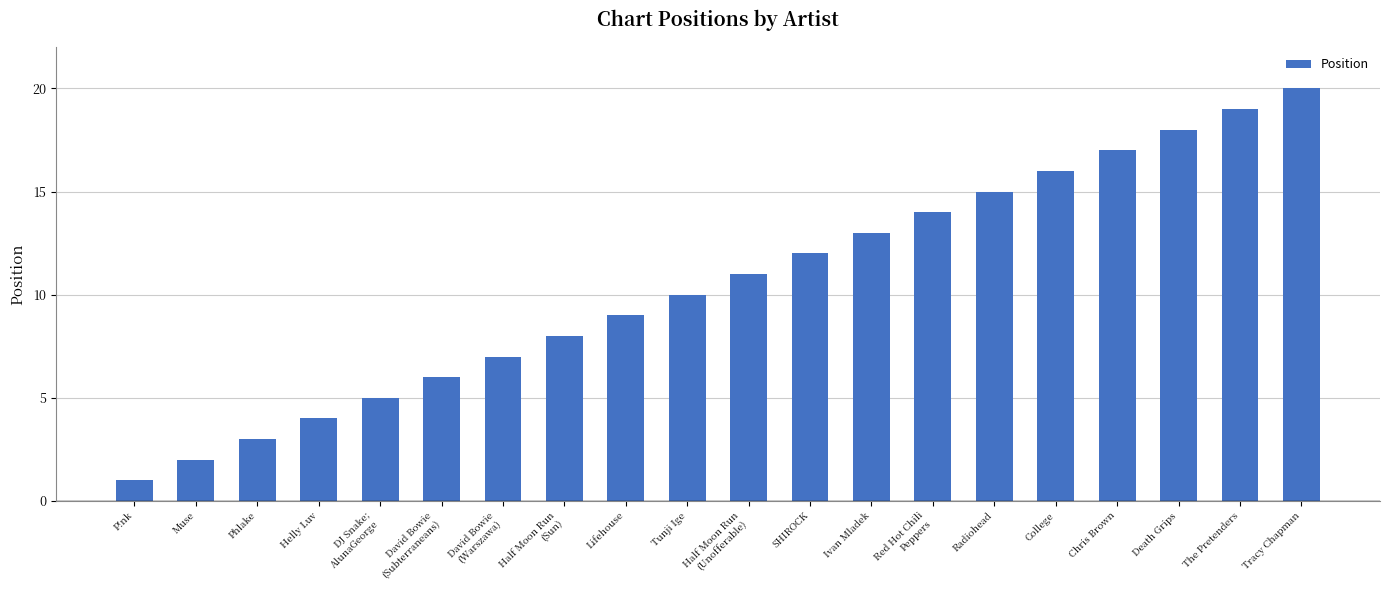

The value at Half Moon Run
(Sun) is 13. True or false?

False